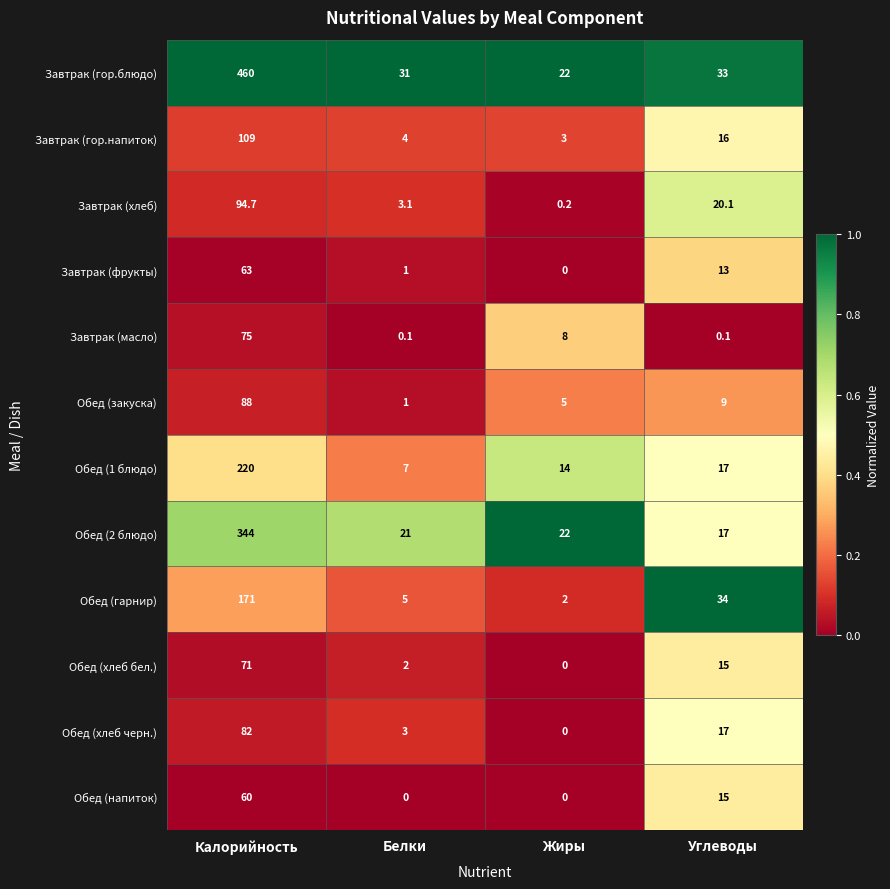

At Калорийность, list the series in order from smallest to largest.

Обед (напиток), Завтрак (фрукты), Обед (хлеб бел.), Завтрак (масло), Обед (хлеб черн.), Обед (закуска), Завтрак (хлеб), Завтрак (гор.напиток), Обед (гарнир), Обед (1 блюдо), Обед (2 блюдо), Завтрак (гор.блюдо)